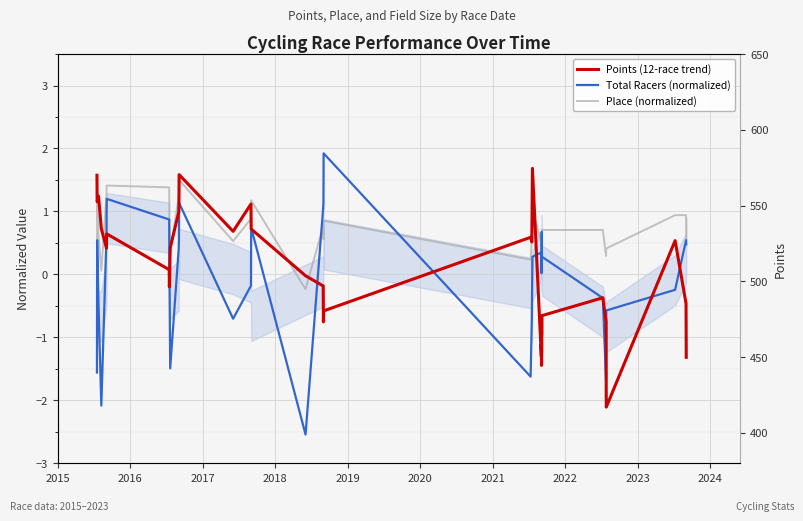

What is the minimum value shown in the chart?

-2.5